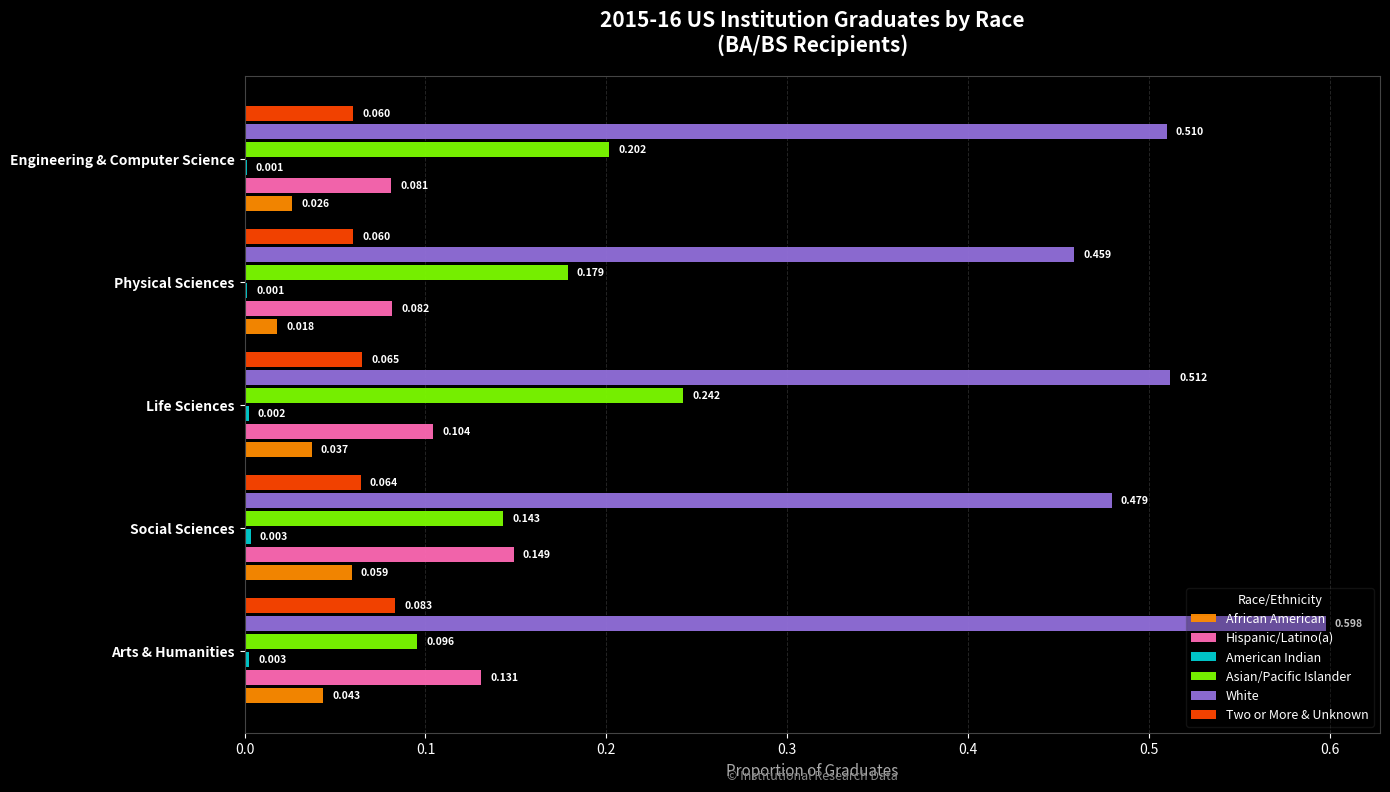

Which series changed the most between Physical Sciences and Engineering & Computer Science?

White